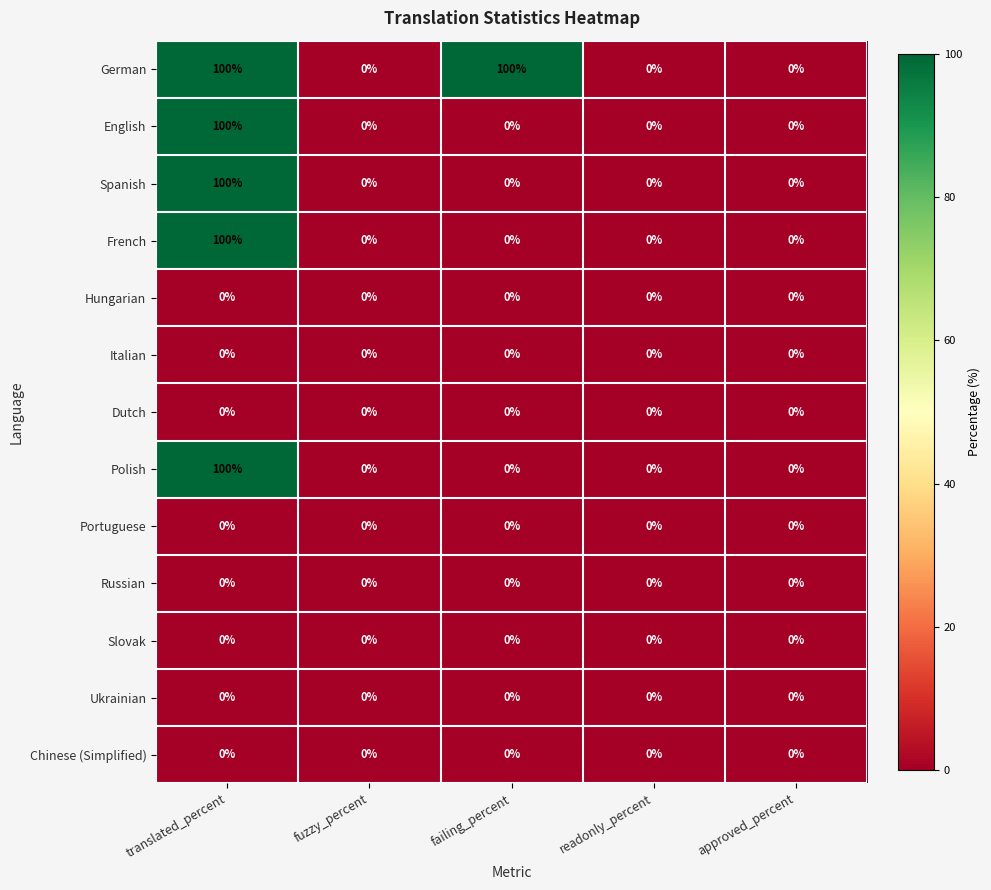

At which category is the sum across all series the highest?

translated_percent